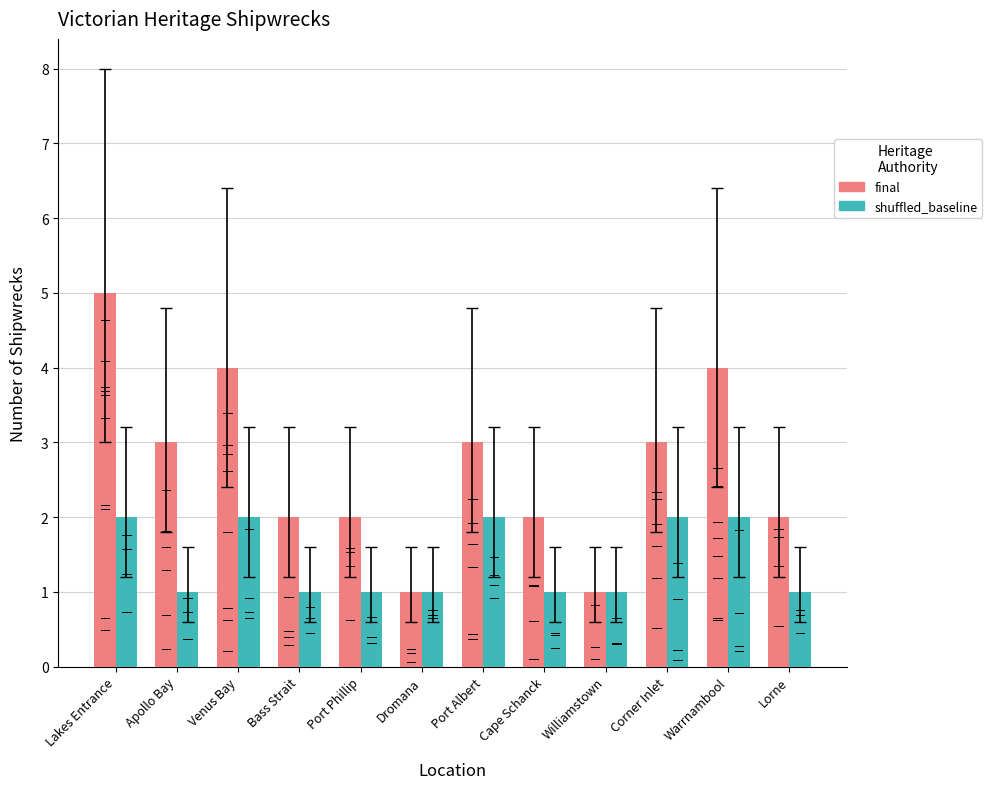

Does the chart contain any negative values?

No